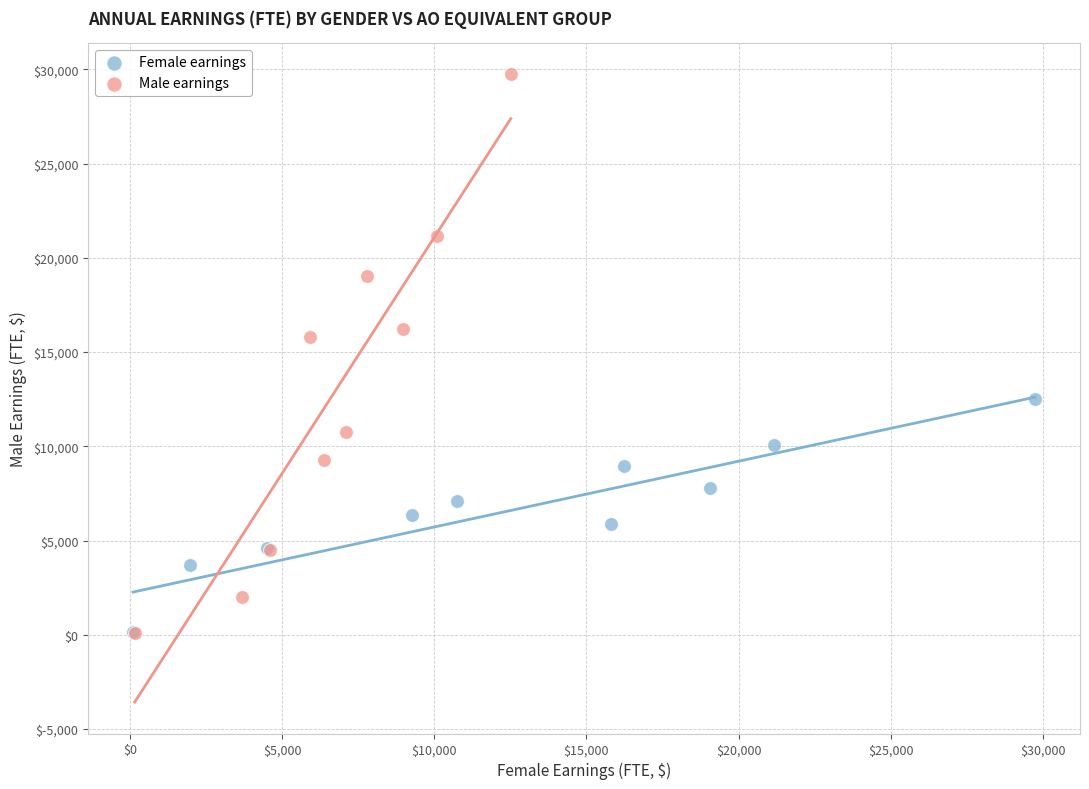

Which series has the largest Y range (max minus min)?

Male earnings